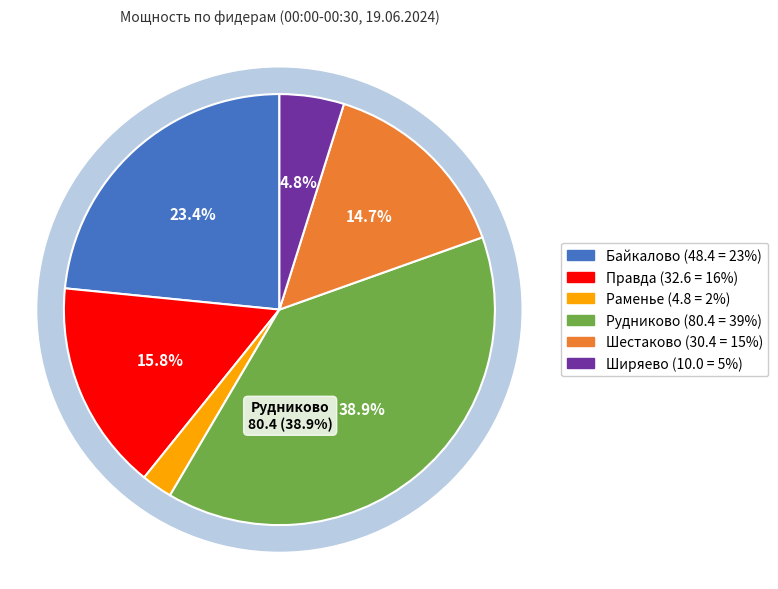

The 10 Н.Енангск-Правда ао RS slice represents 16% of the pie. True or false?

True